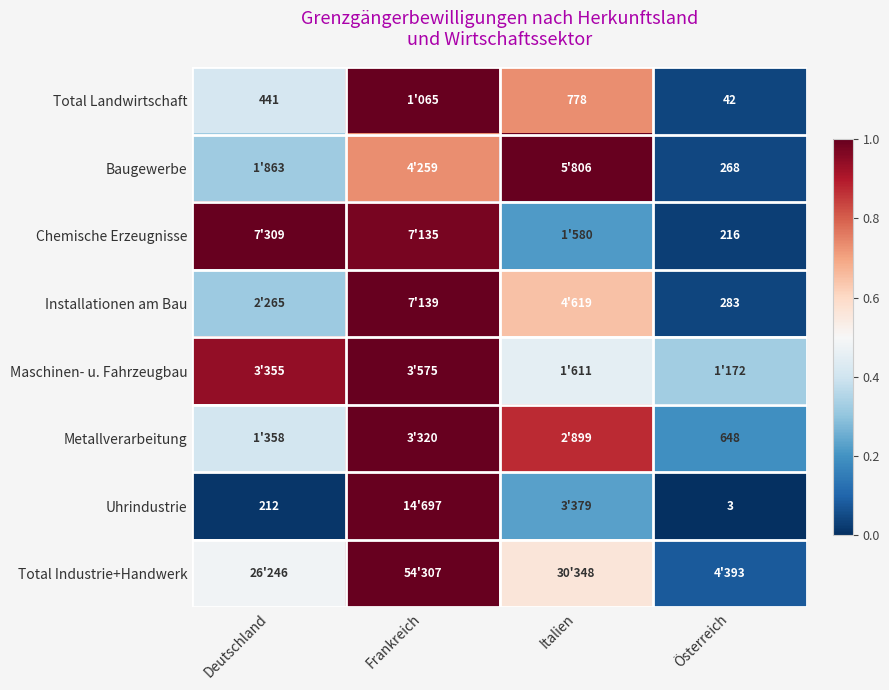

Rank the categories by Total Industrie+Handwerk value from lowest to highest.

Österreich, Deutschland, Italien, Frankreich